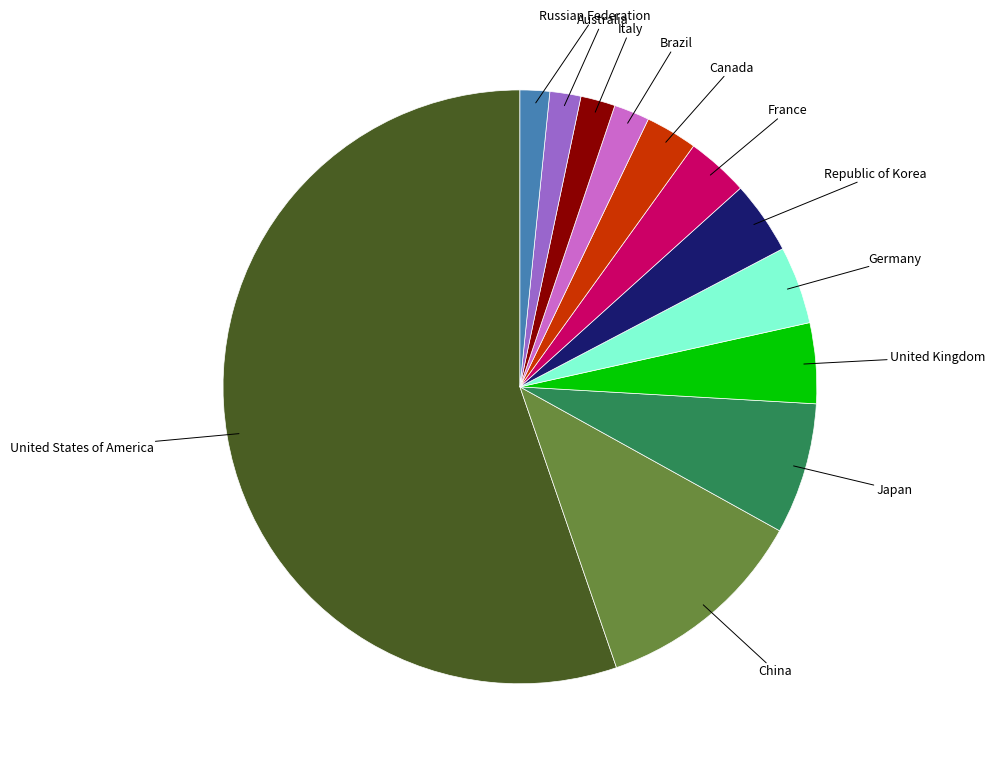

What is the ratio of the value at Canada to the value at Japan?

0.4